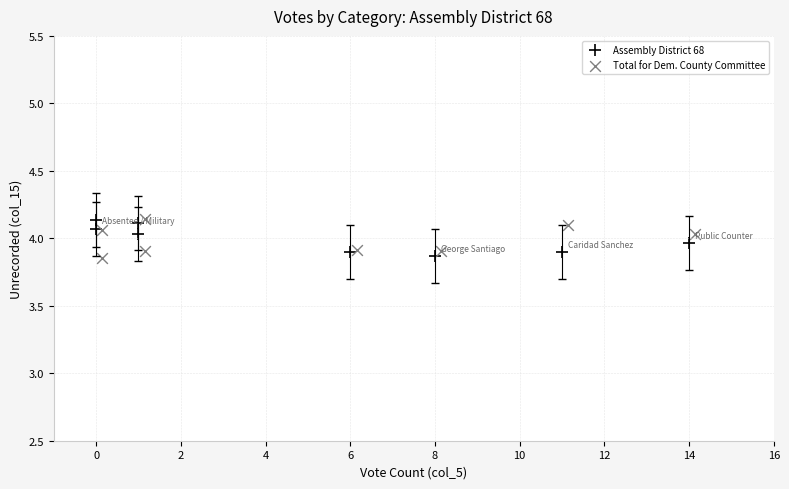

What are all the series names shown in the legend?

Assembly District 68, Total for Dem. County Committee